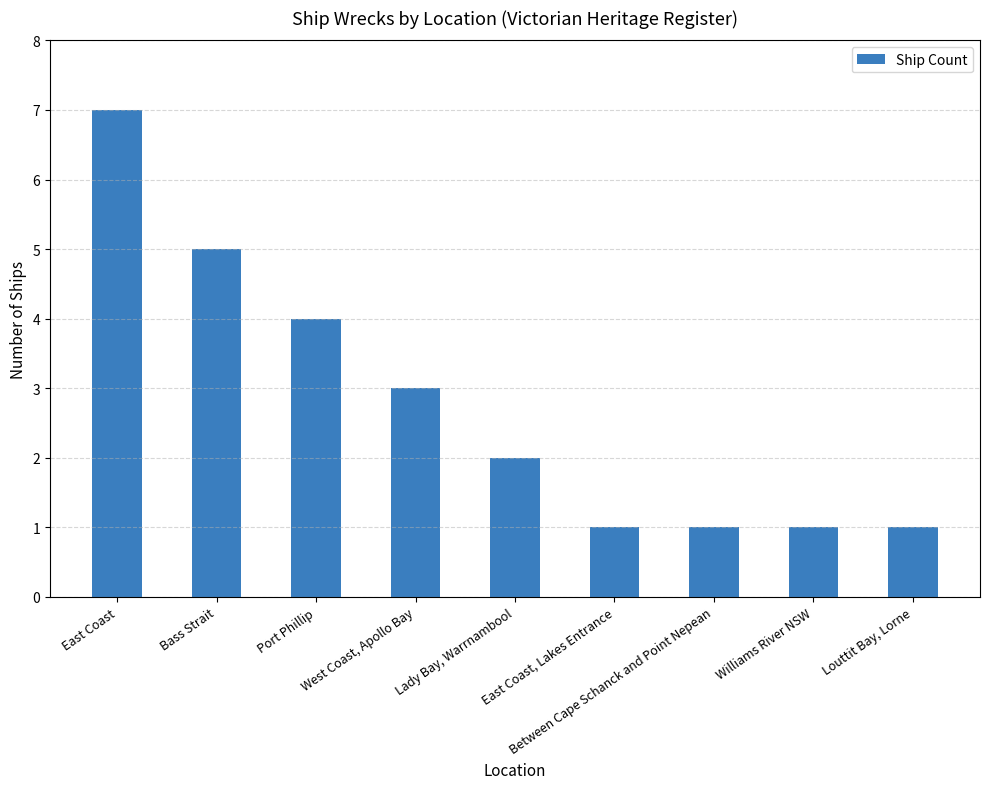

What is the change in value from East Coast to West Coast, Apollo Bay?

-4